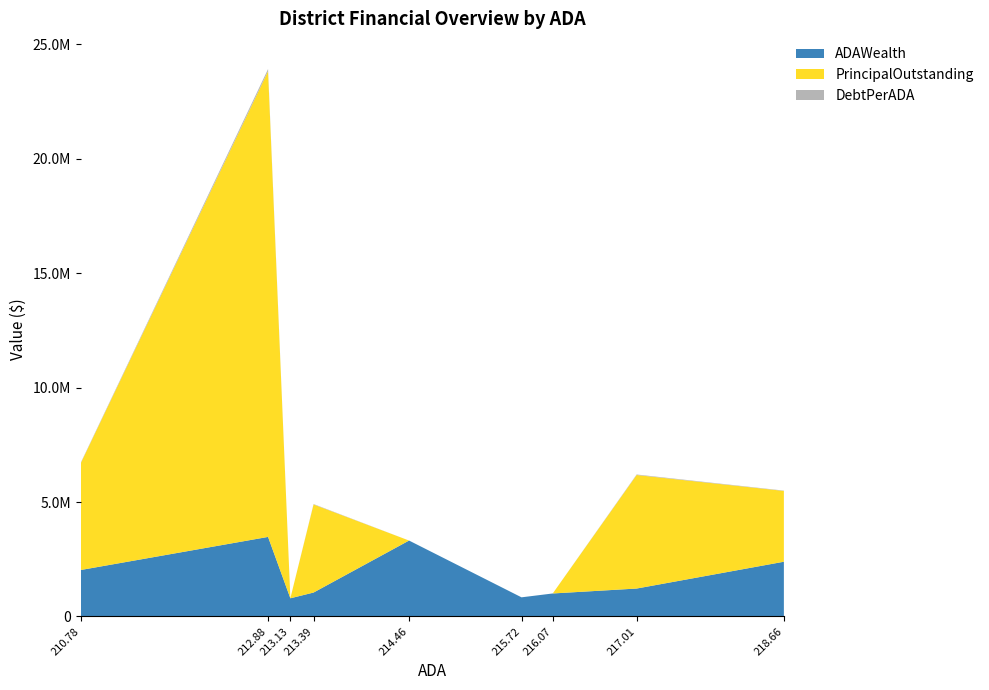

Reading left to right, list all the values displayed in this chart.

ADAWealth: Medina ISD=2028623.9	Webb CISD=3475629.8	Bronte ISD=793070.9	Hartley ISD=1044300.2	Rocksprings ISD=3316812.7	Lorenzo ISD=835462.3	Prairie Lea ISD=1003804.6	Bluff Dale ISD=1218903.6	Hermleigh ISD=2391017.8
PrincipalOutstanding: Medina ISD=4660000.0	Webb CISD=20355000.0	Bronte ISD=0.0	Hartley ISD=3850000.0	Rocksprings ISD=0.0	Lorenzo ISD=0.0	Prairie Lea ISD=0.0	Bluff Dale ISD=4962500.0	Hermleigh ISD=3095000.0
DebtPerADA: Medina ISD=22108.4	Webb CISD=95617.2	Bronte ISD=0.0	Hartley ISD=18042.1	Rocksprings ISD=0.0	Lorenzo ISD=0.0	Prairie Lea ISD=0.0	Bluff Dale ISD=22867.6	Hermleigh ISD=14154.4